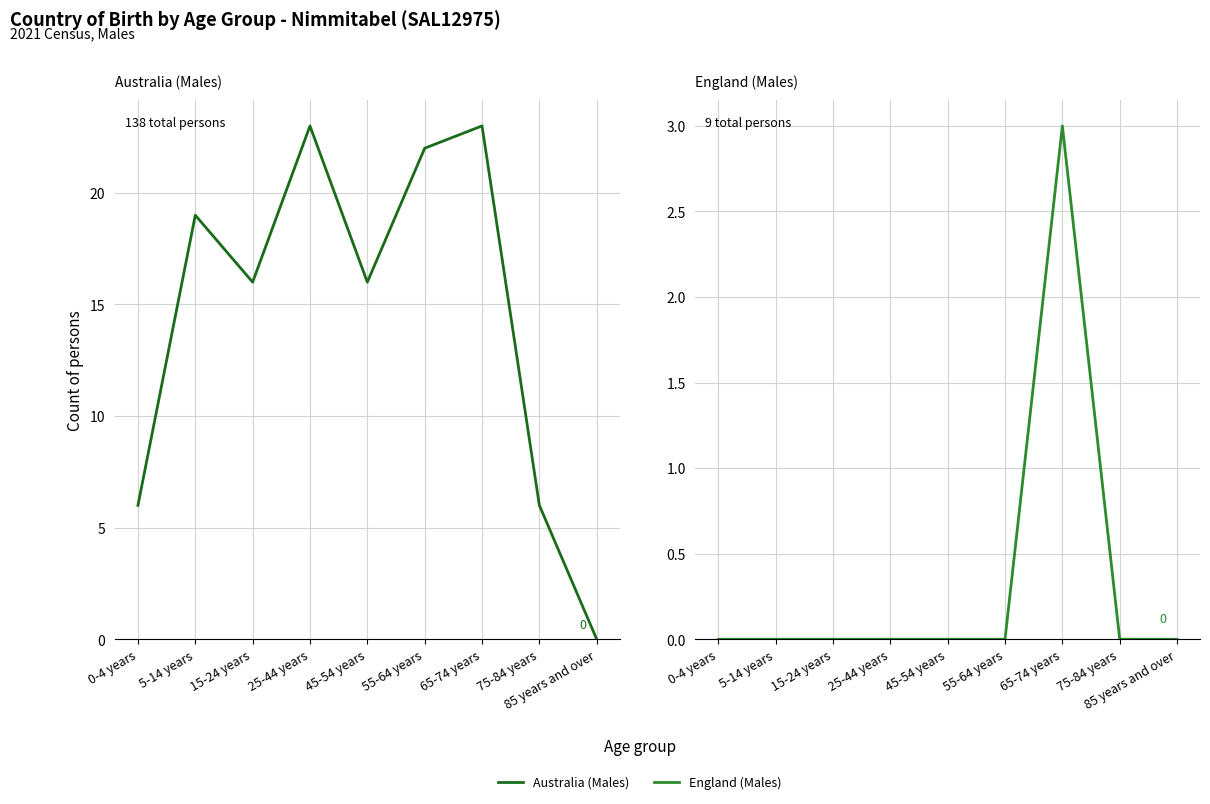

What is the label of the 3rd point from the left?

15-24 years